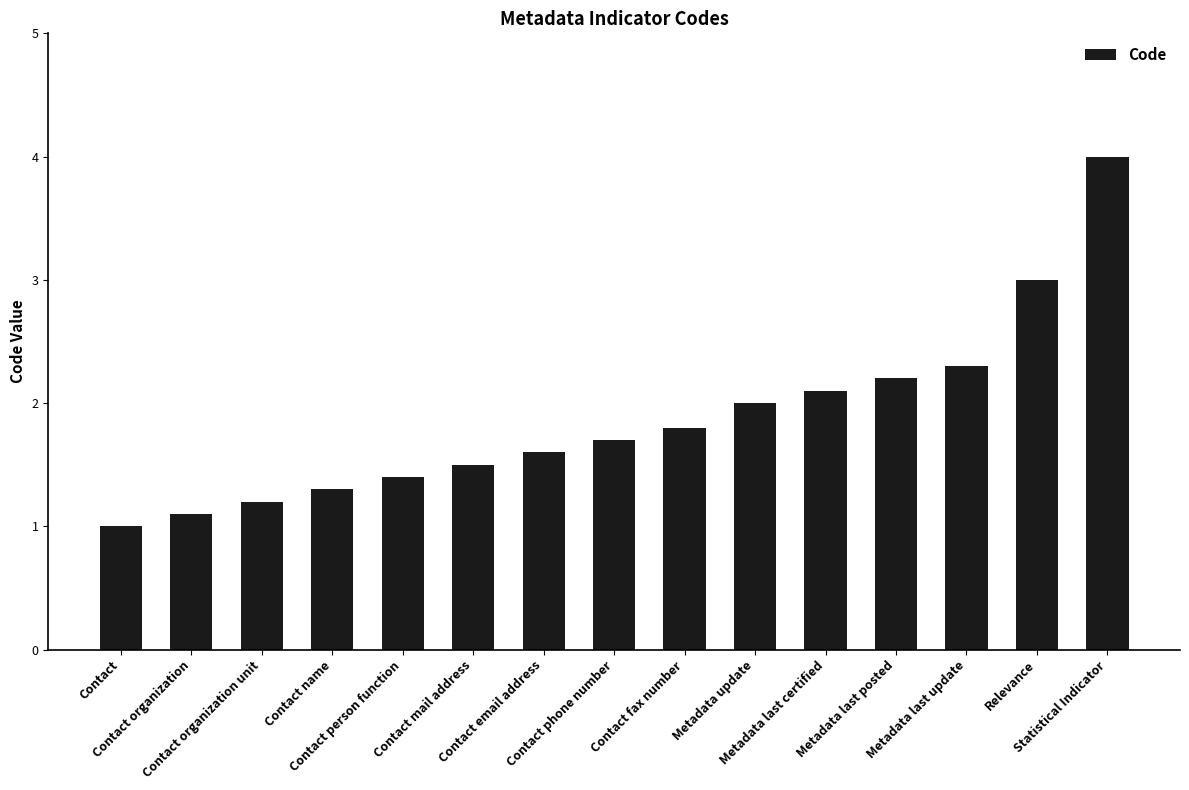

How many bars are there in total?

15